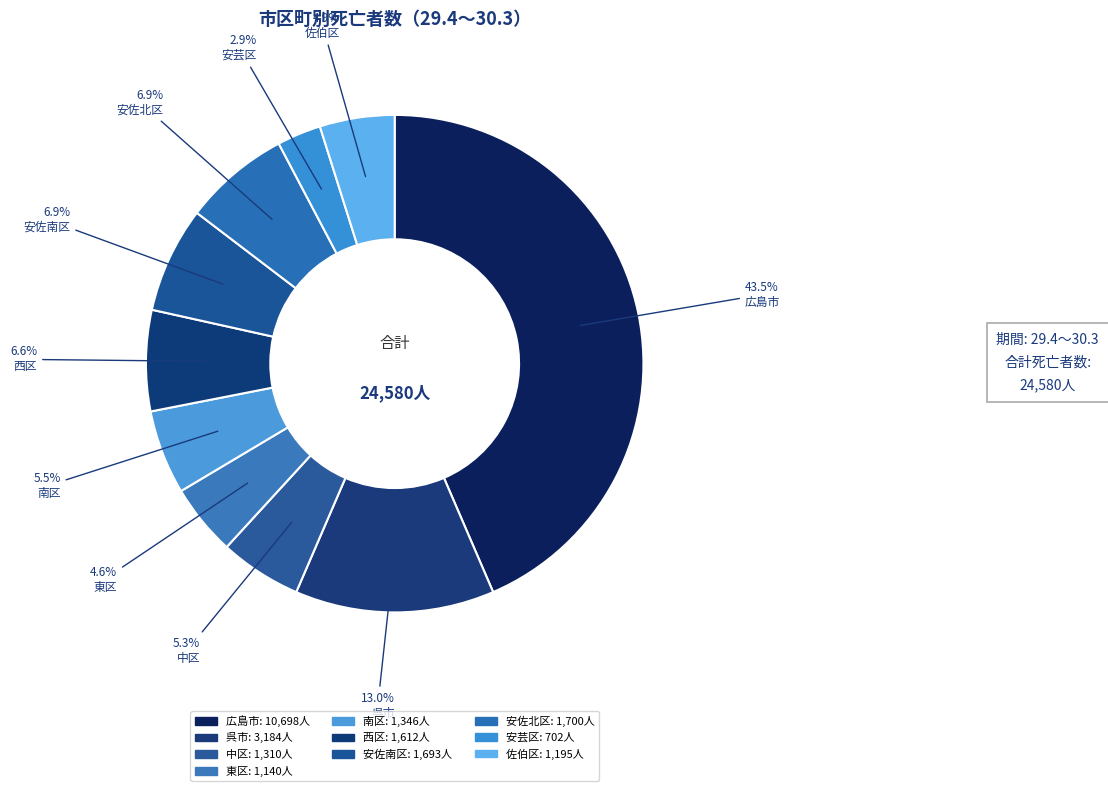

Combined, what portion of the pie is 中区 and 呉市?

18.3%